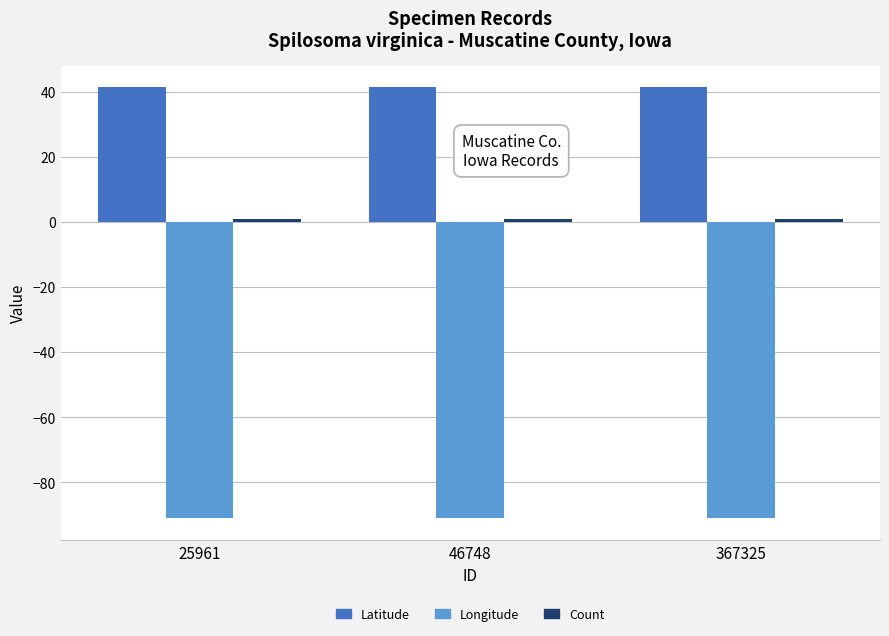

What is the greatest value displayed?

41.5